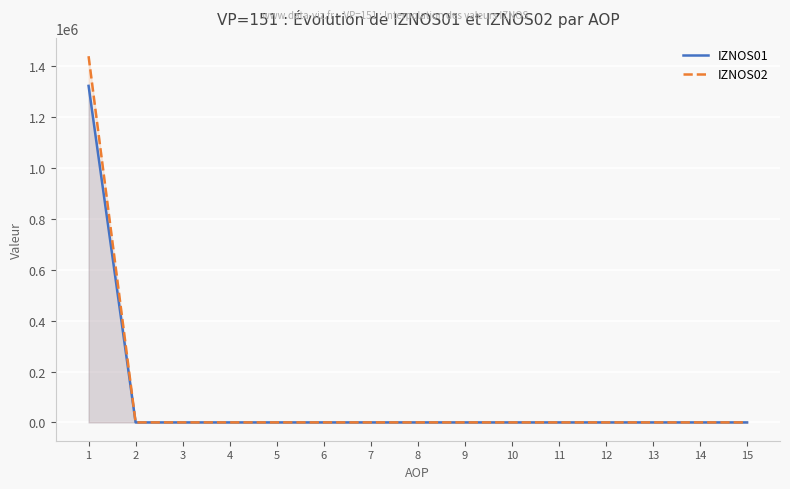

Which series has the largest total across all categories?

IZNOS02